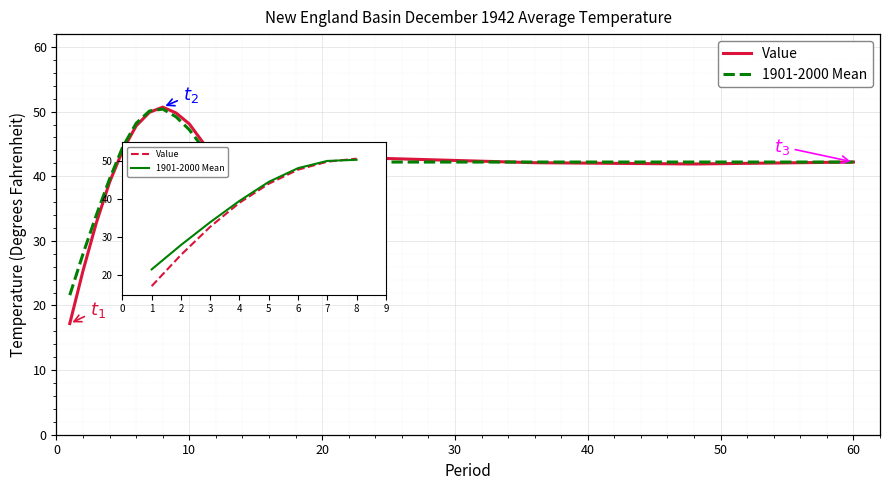

Which series has the widest spread of values?

Value